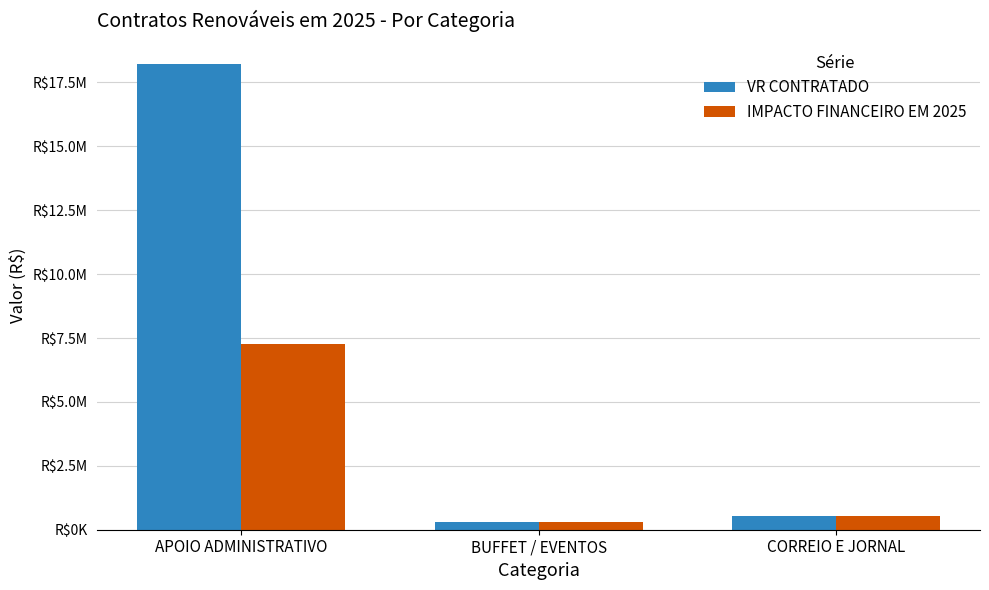

Which series has the largest range (max minus min)?

VR CONTRATADO